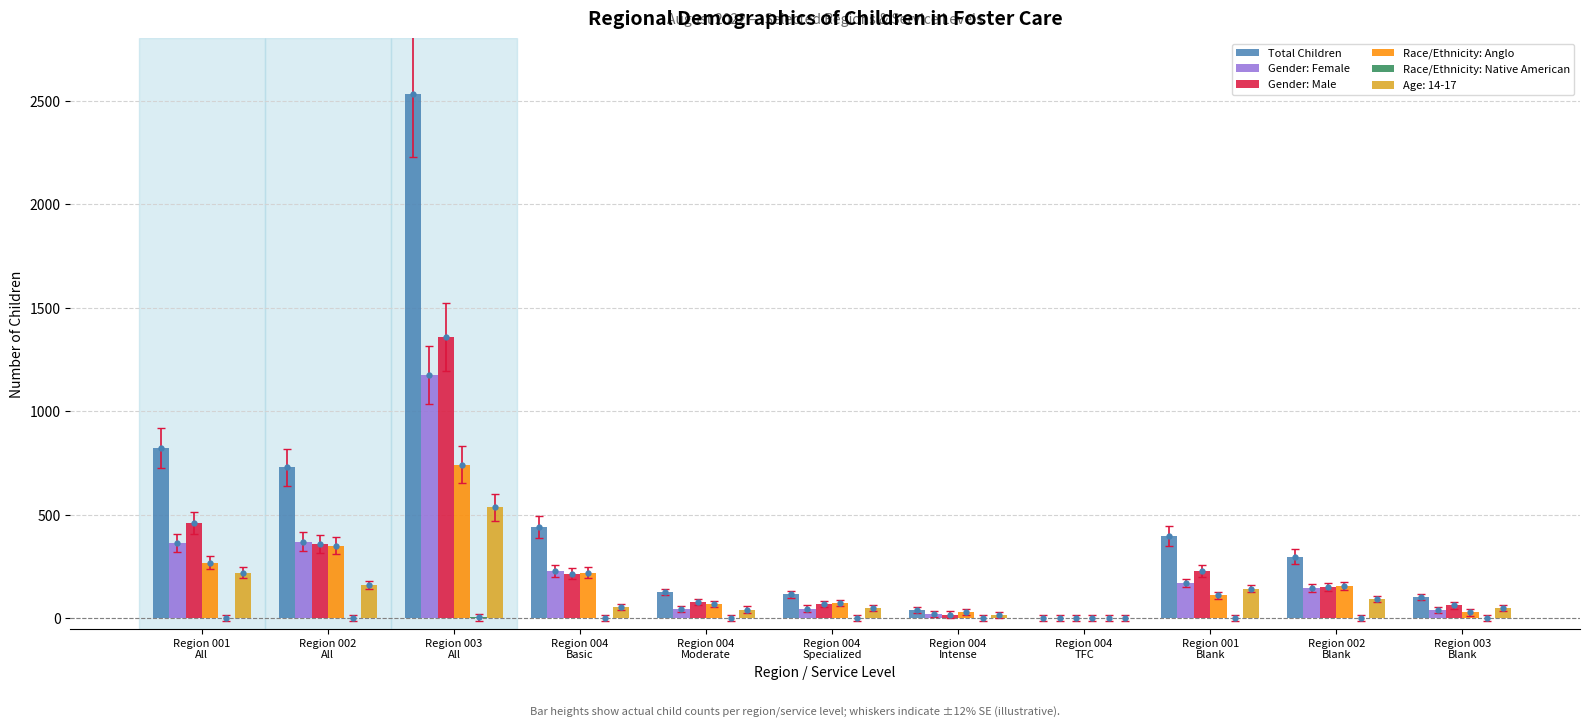

Which series has the largest total across all categories?

Total Children